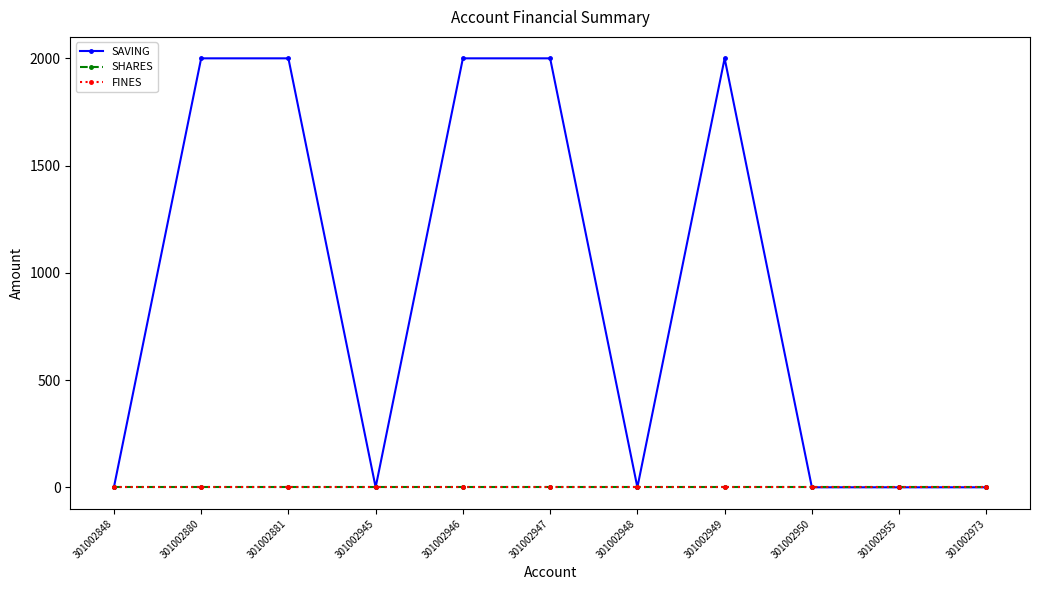

True or false: SAVING has a value of 3213 at 301002947.

False